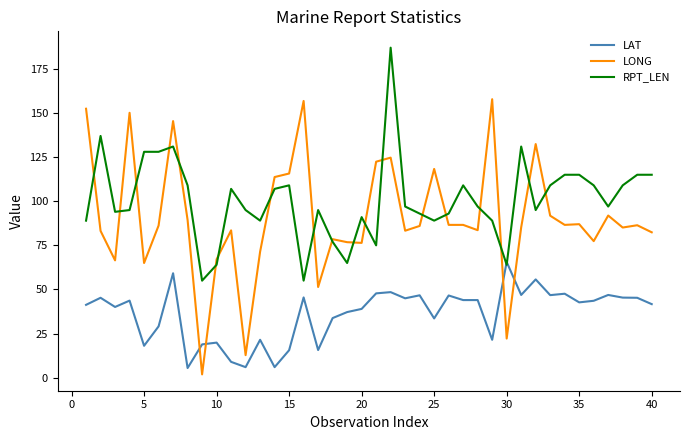

Which series has the largest total across all categories?

RPT_LEN